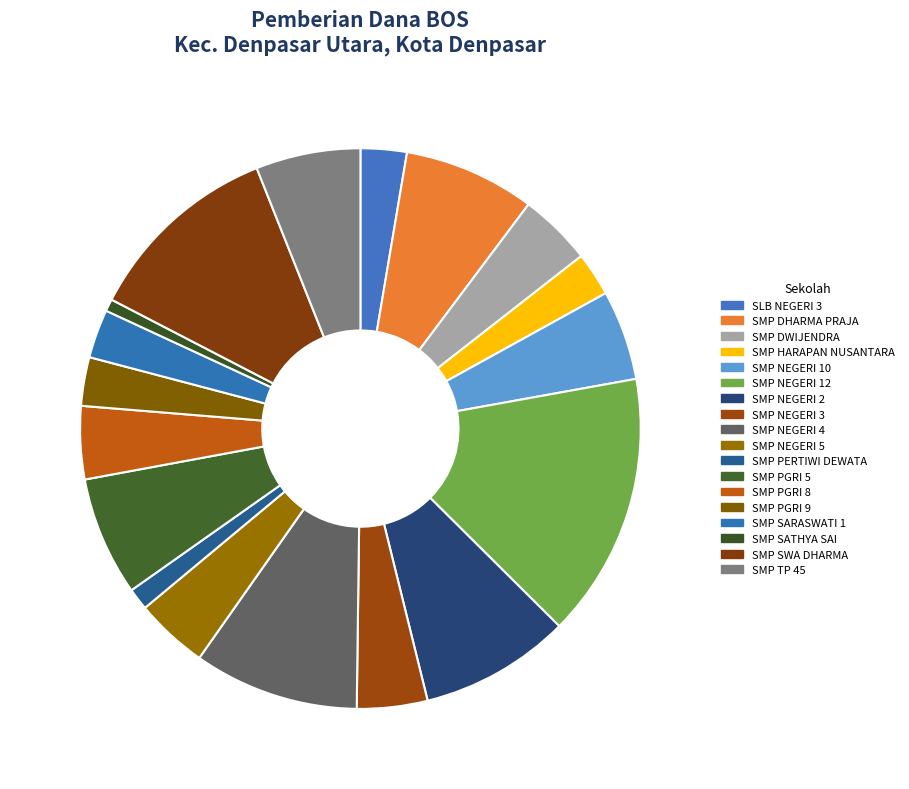

How many slices are in this pie chart?

18